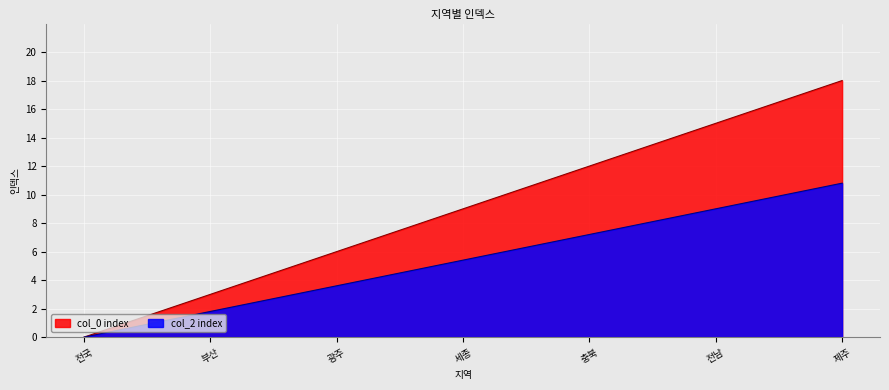

What is the difference between the col_0 index values at 충남 and 인천?

8.0